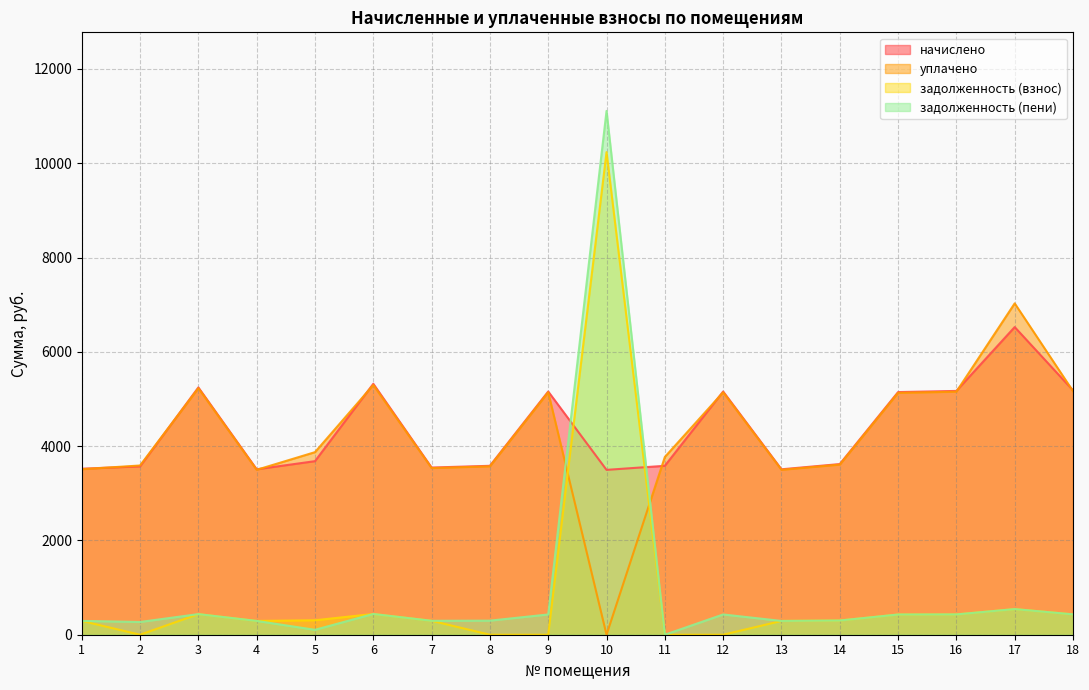

What value does the задолженность (взнос) series have at 17?

543.8